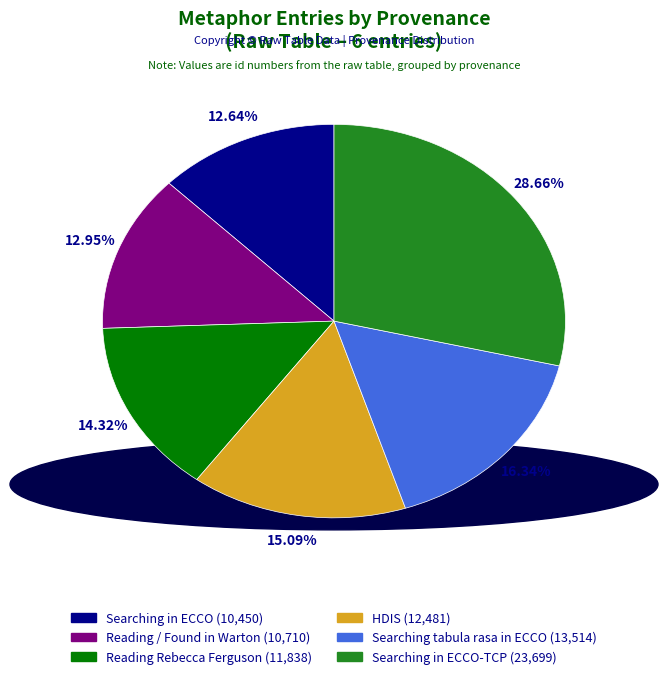

Is there a majority slice in this chart?

No